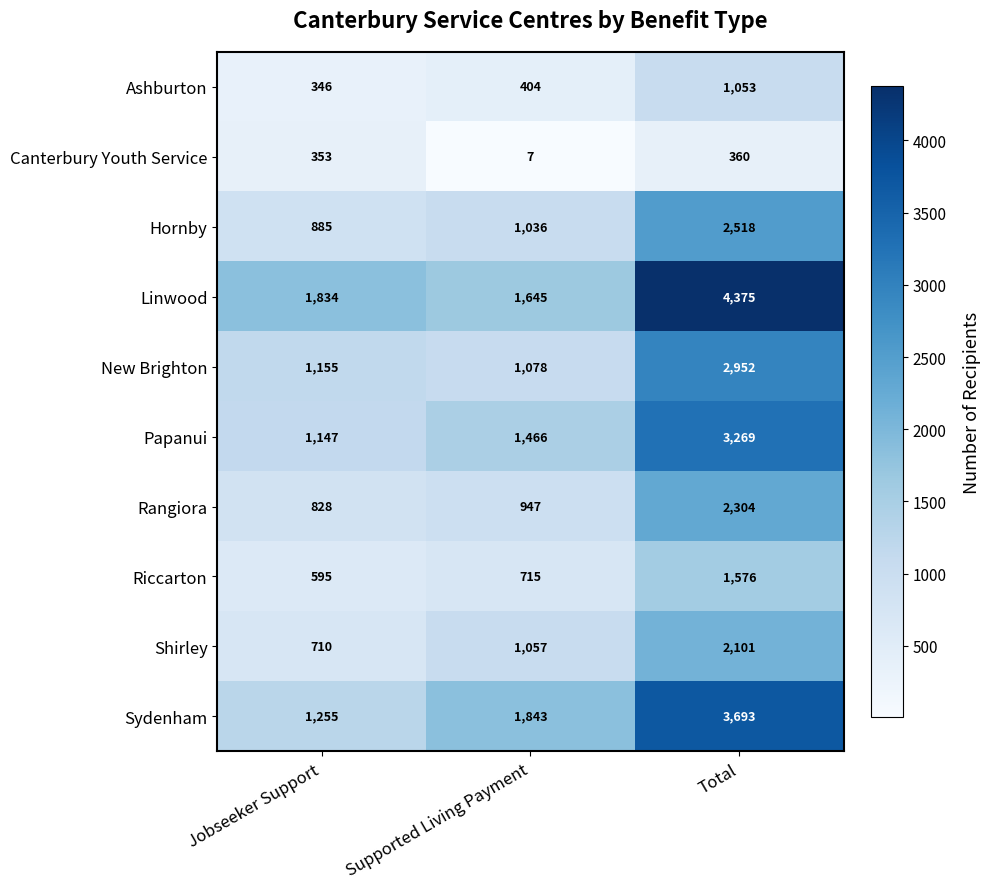

Which series has the largest total across all categories?

Linwood